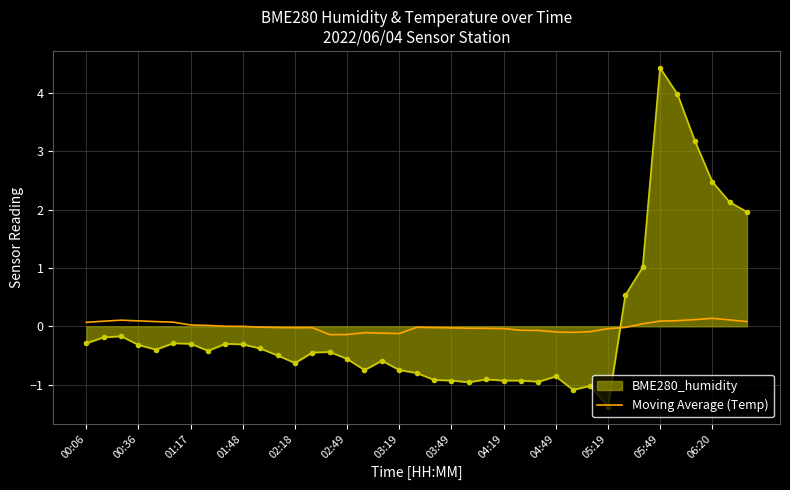

Which series has the widest spread of values?

BME280_humidity